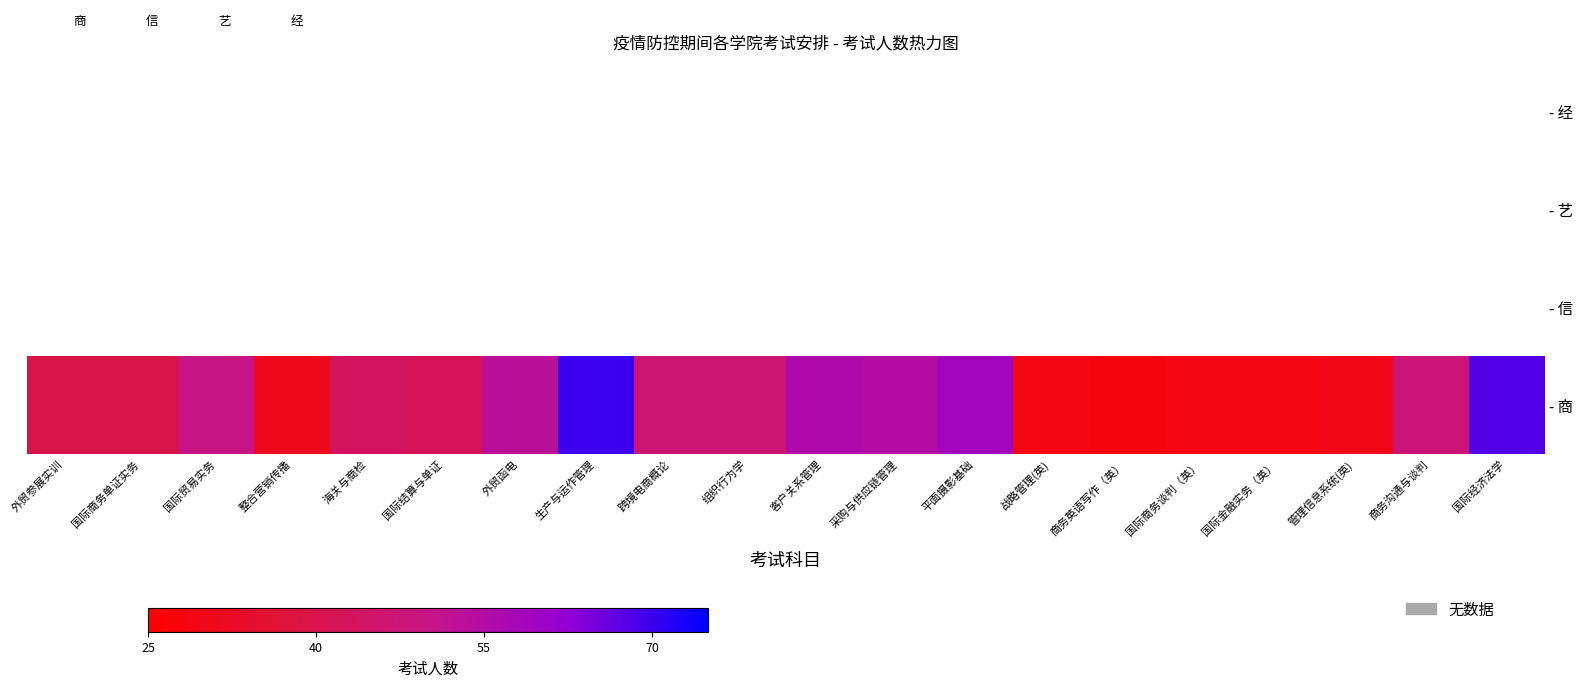

At how many categories does at least one series exceed 69?

1